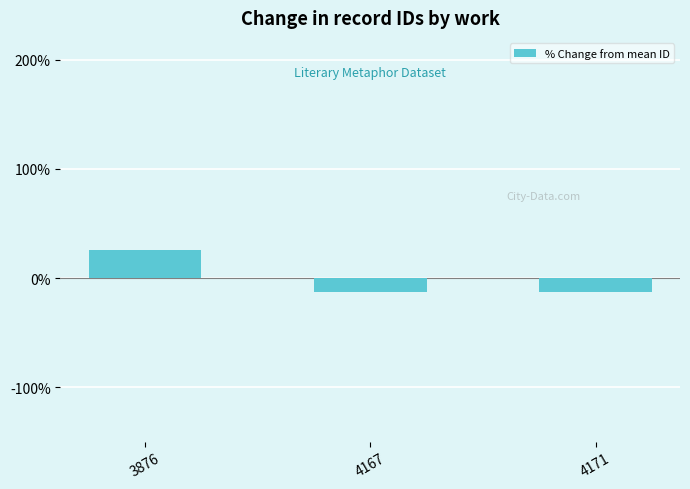

How many data points are less than -12?

2